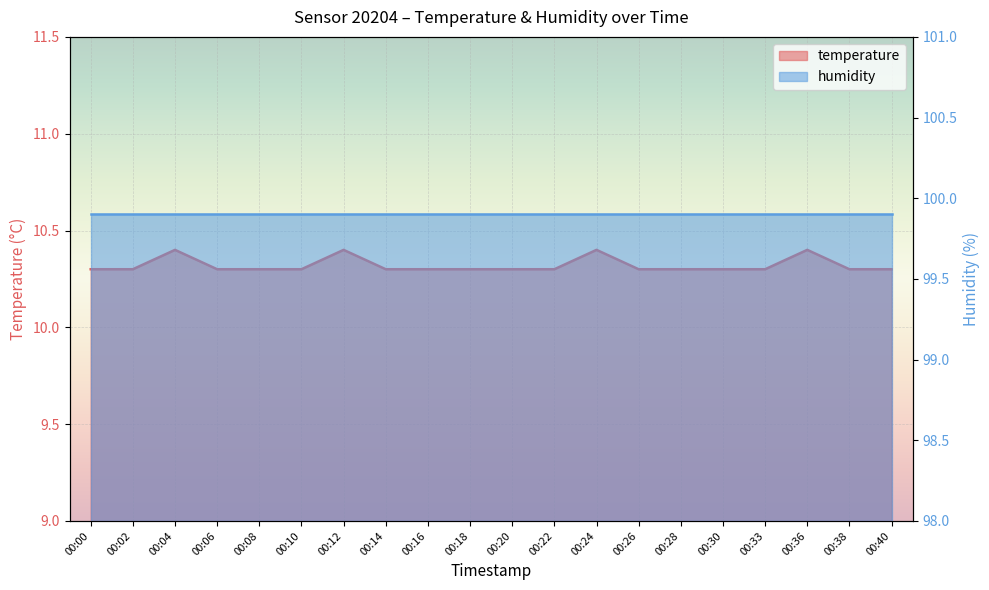

What value does the data have at 00:26?

10.3